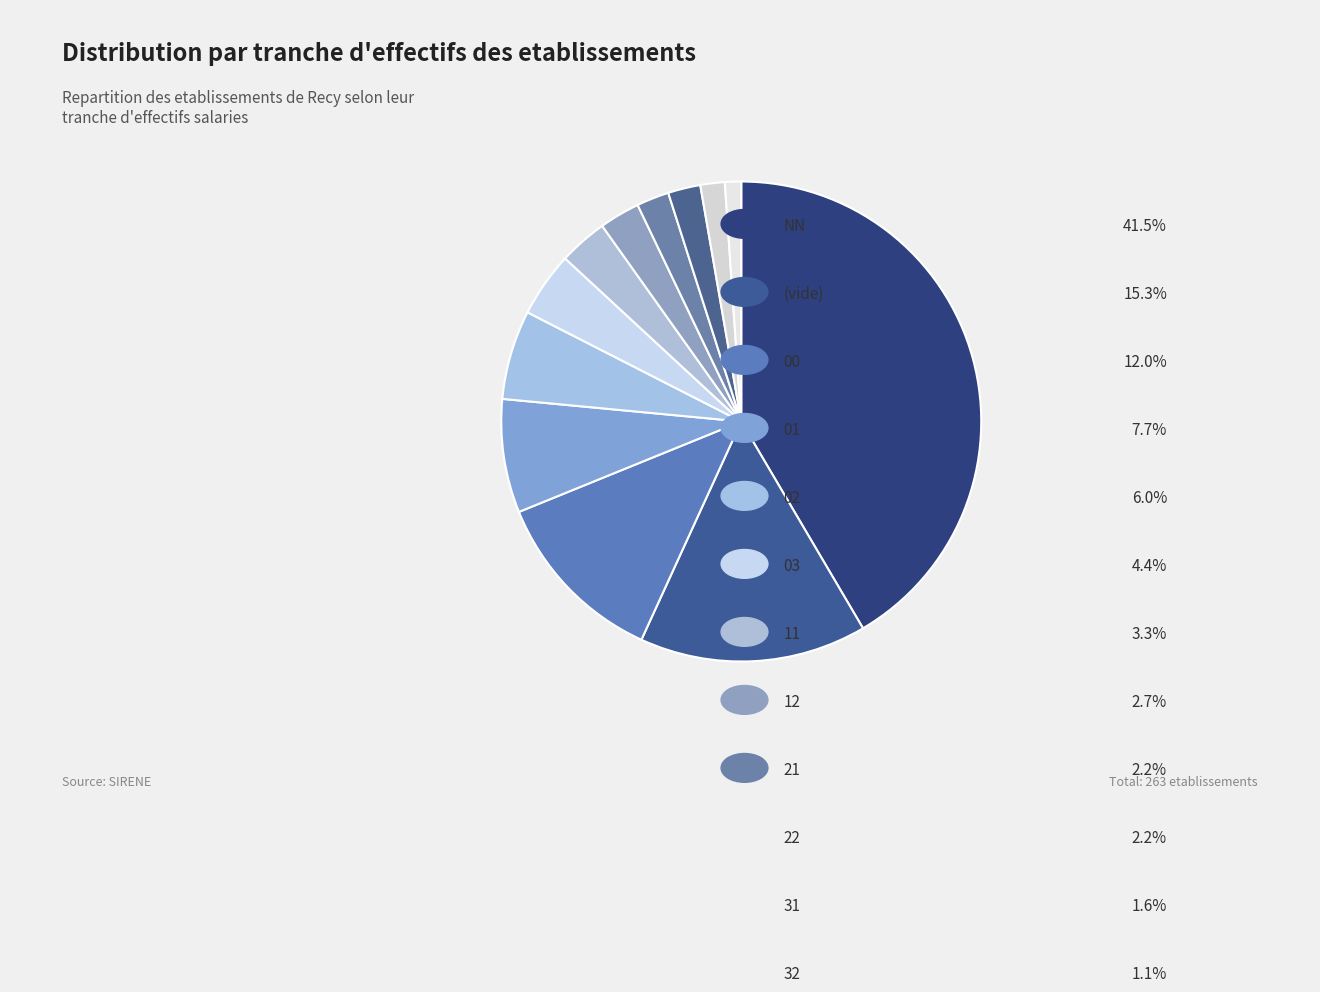

Count the number of slices in the pie.

12